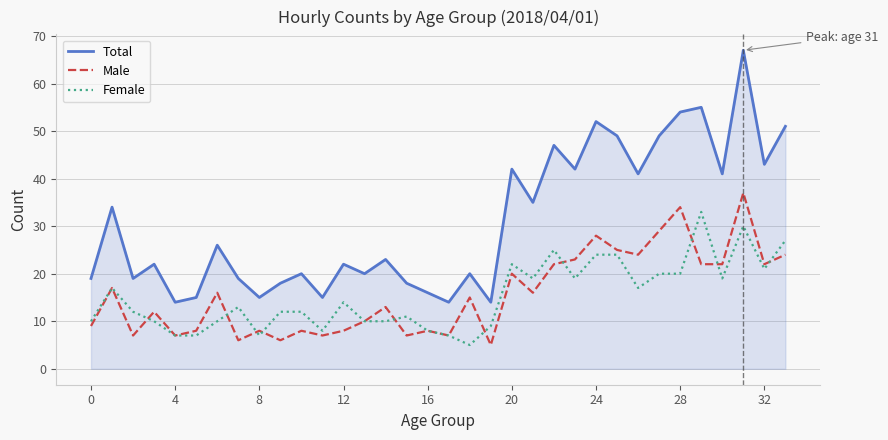

Rank the series by their maximum value, from highest to lowest.

Total, Male, Female